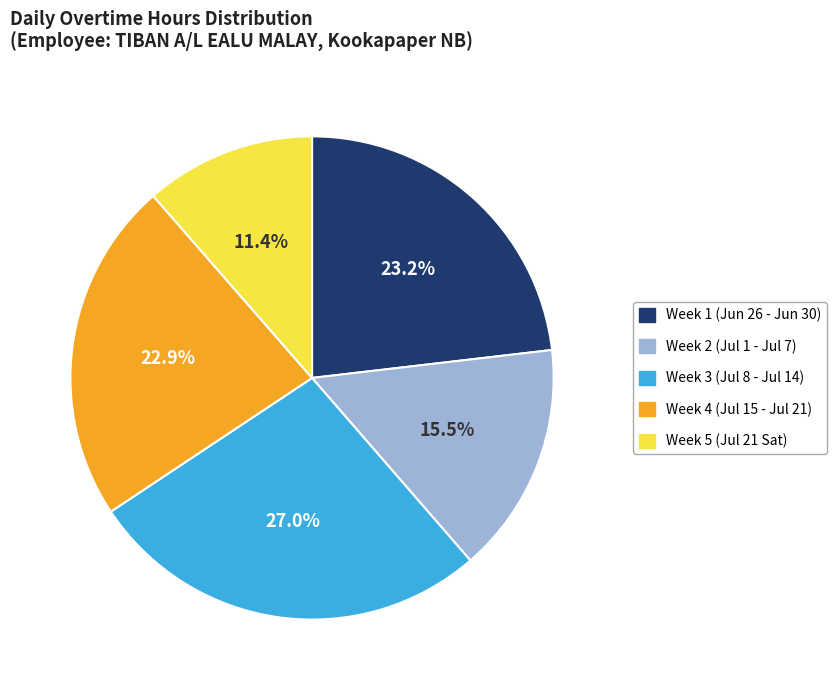

What is the largest slice in the pie chart?

Week 3 (Jul 8 - Jul 14)